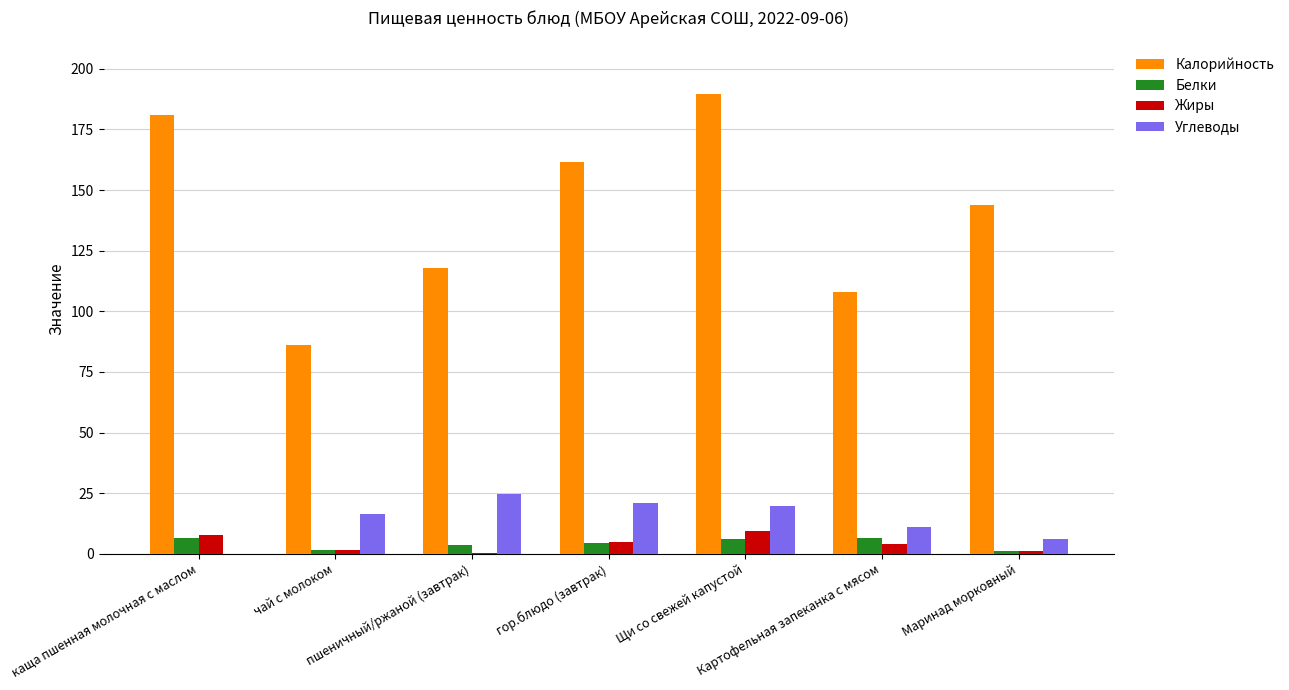

Which series has the largest range (max minus min)?

Калорийность